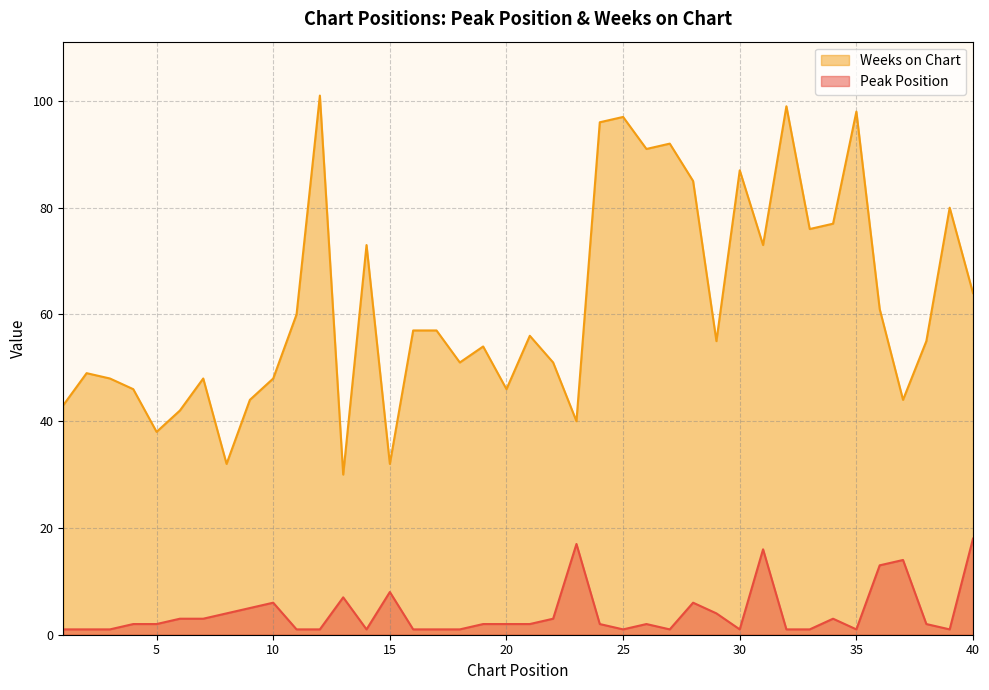

What is the difference between the Peak Position values at 28 and 32?

5